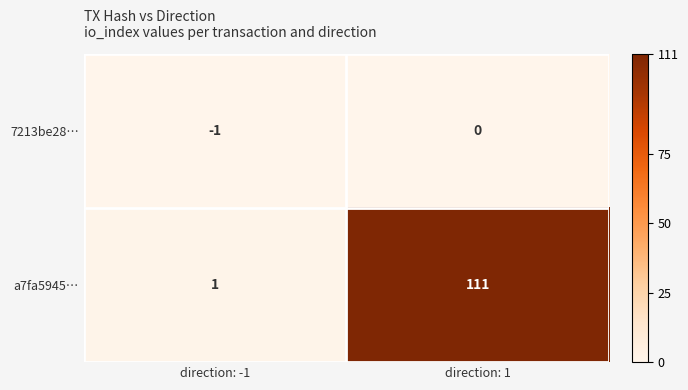

Which category has the highest value across all series?

direction: 1